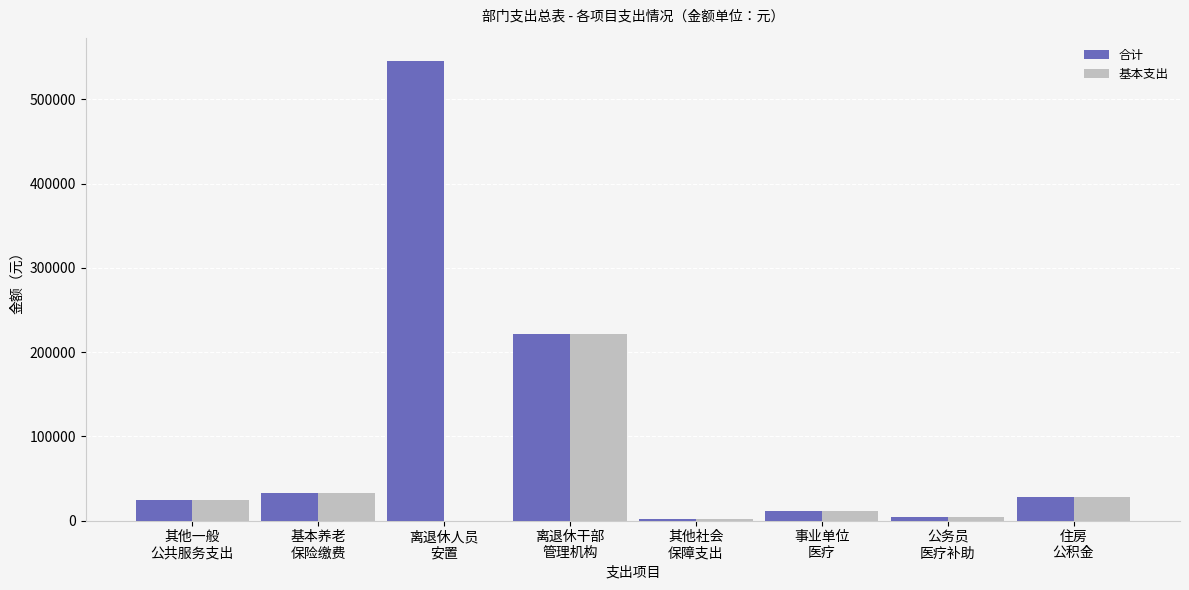

What is the maximum value for 基本支出?

221608.7